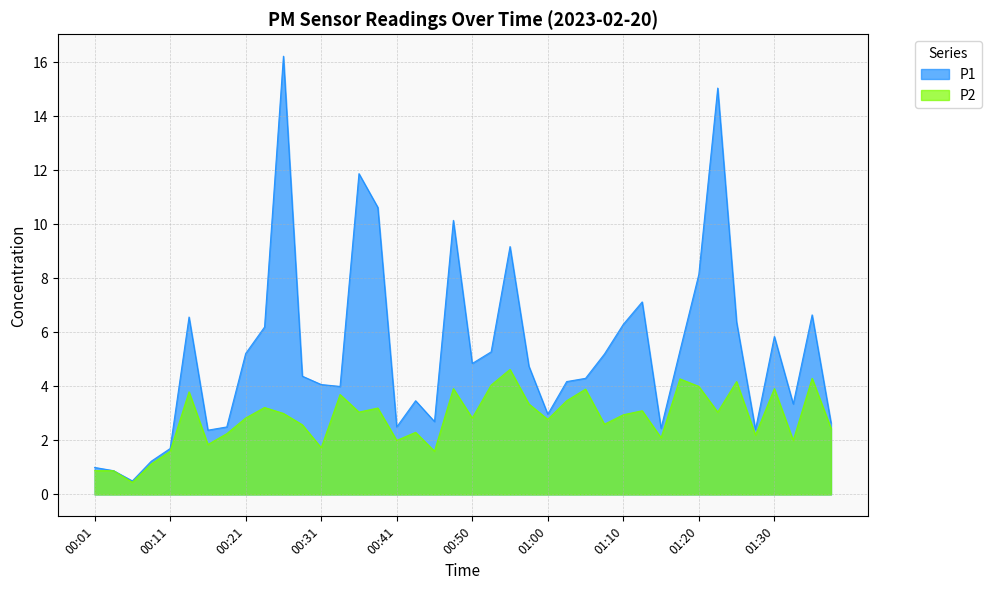

Count the number of categories in the chart.

40